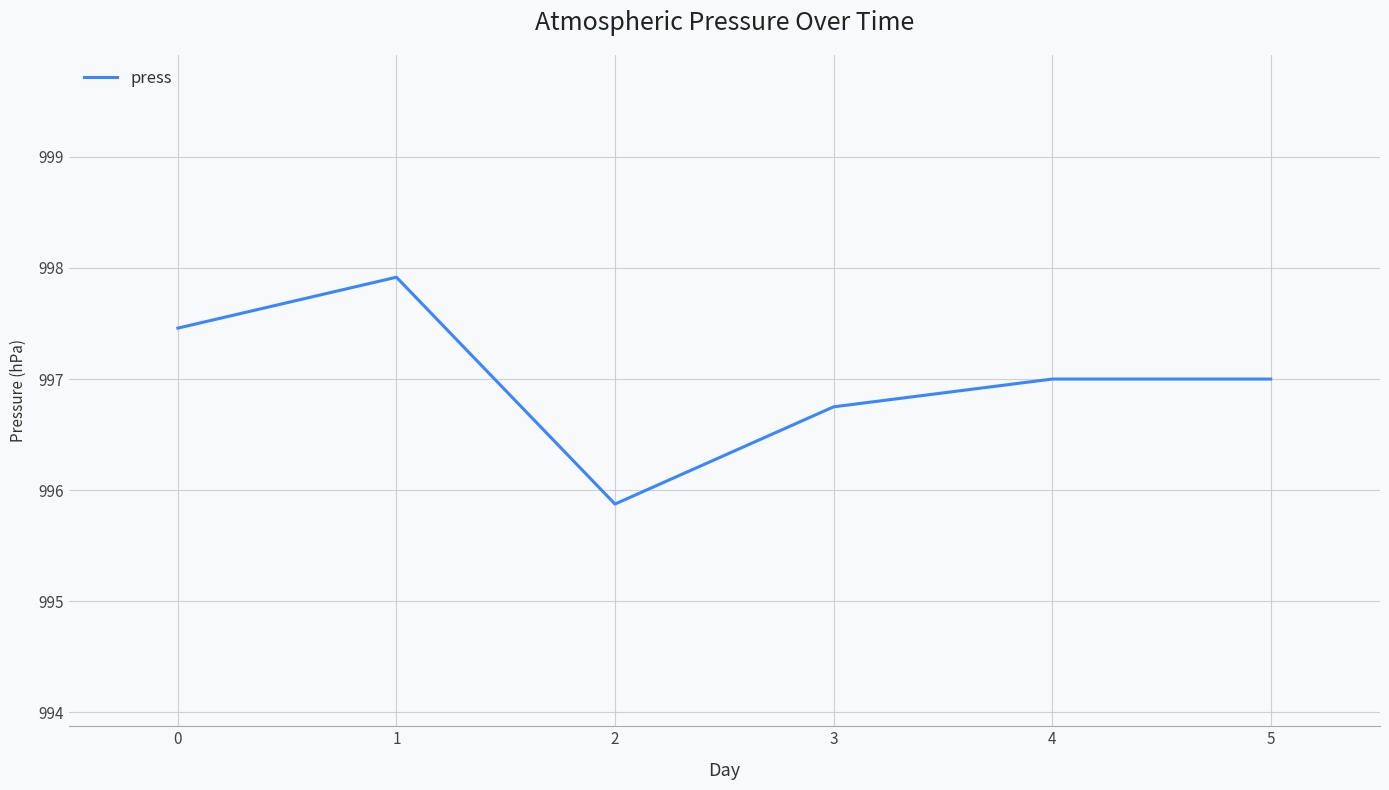

What is the difference between the values at 4 and 1?

0.9